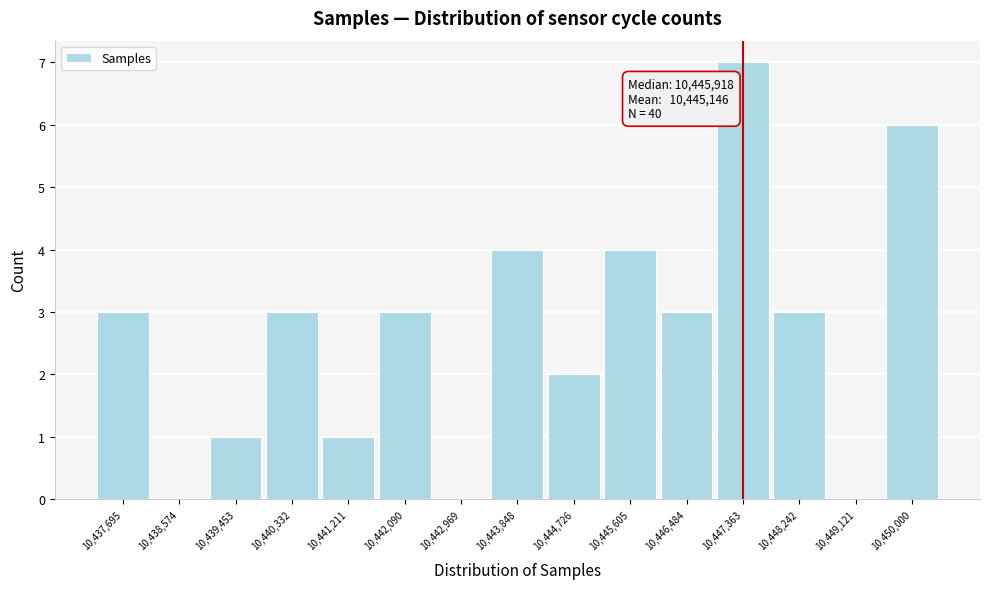

Over which range of the x-axis is the bar tallest?

10446900 to 10447800